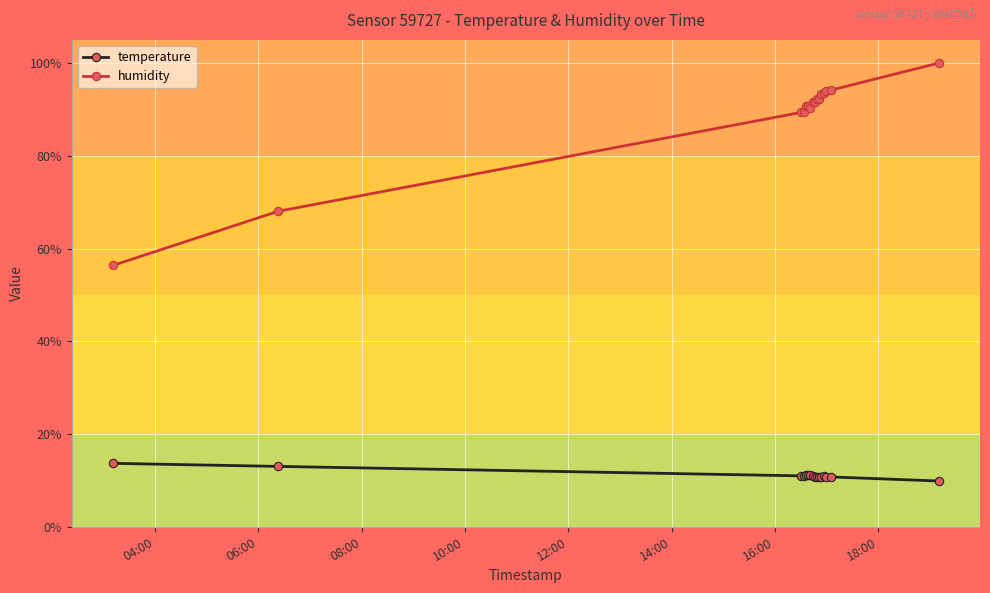

List the series in order of their overall mean, lowest first.

temperature, humidity